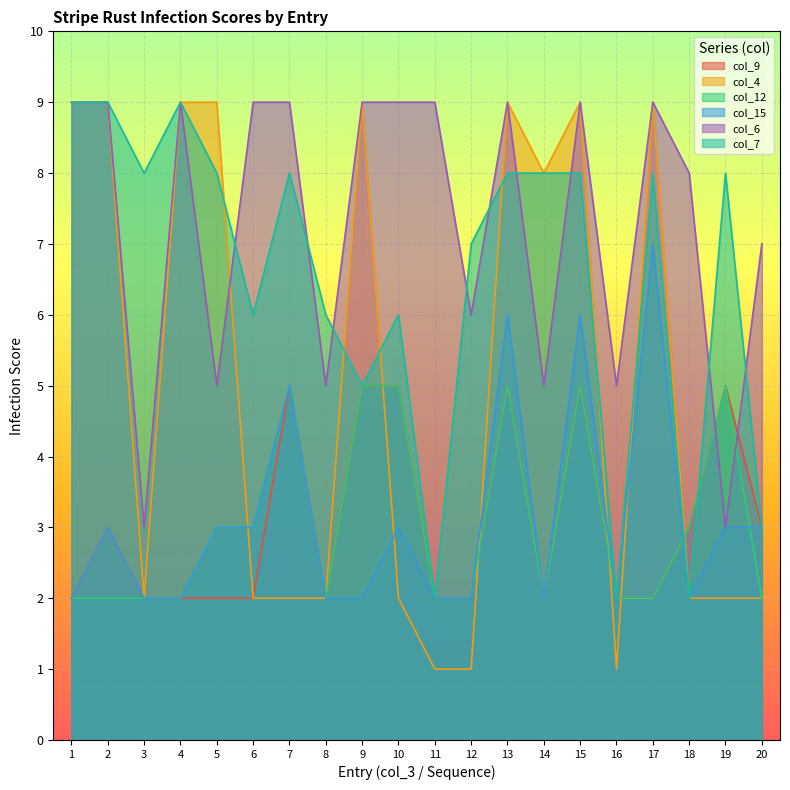

How many data points in col_9 are above 2?

9